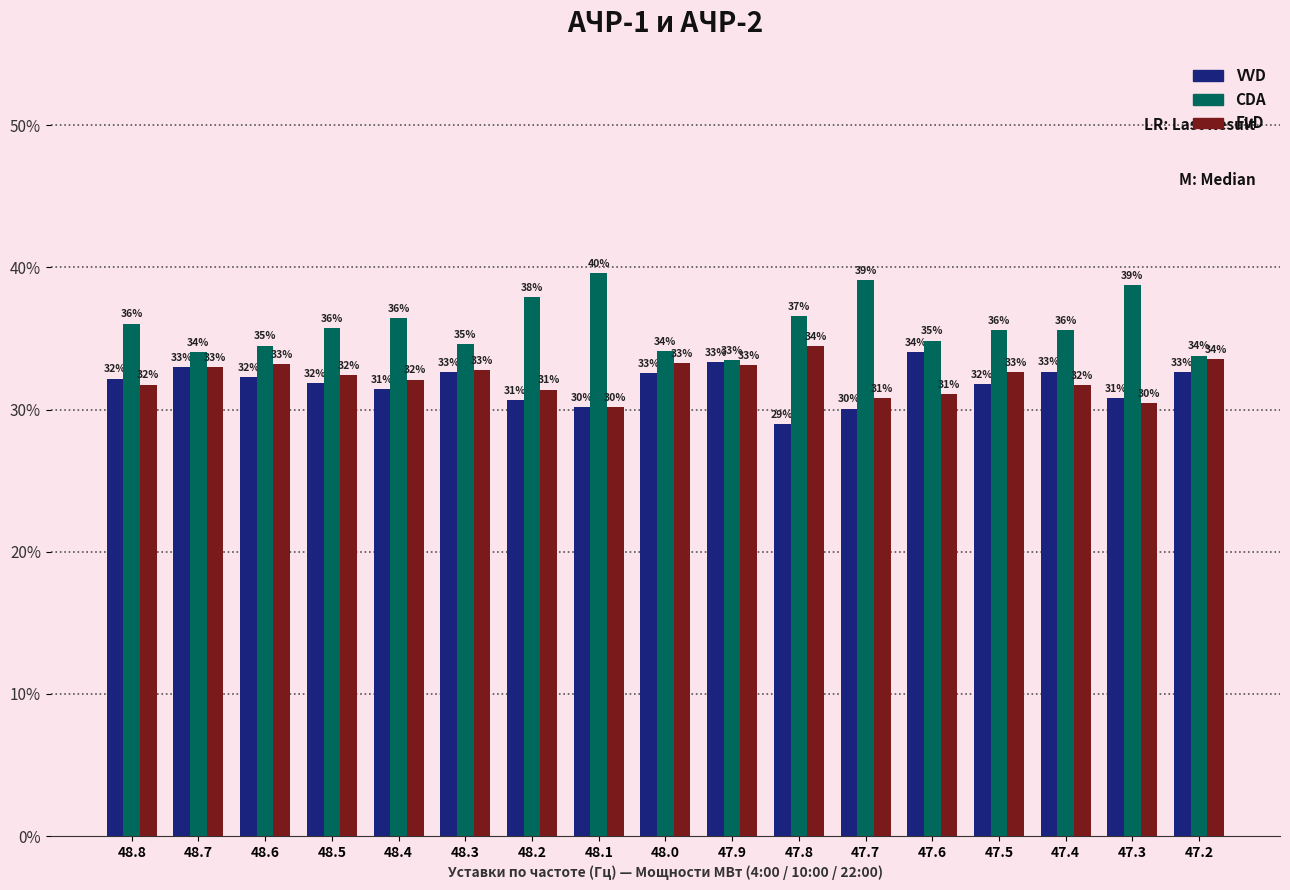

Is the value of VVD at 48.2 greater than the value of CDA at 48.4?

No